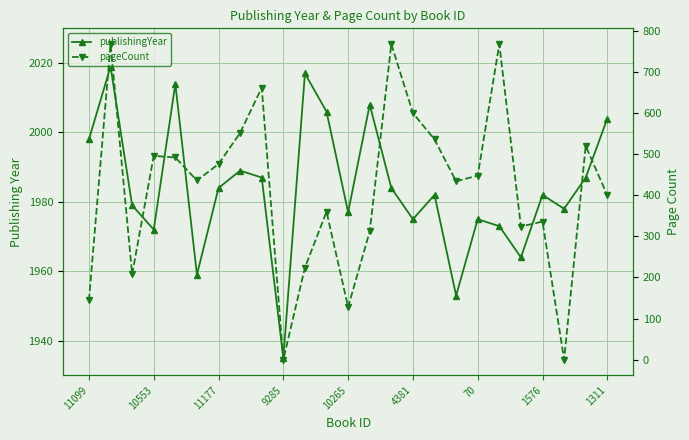

What is the sum of all pageCount values?

10392